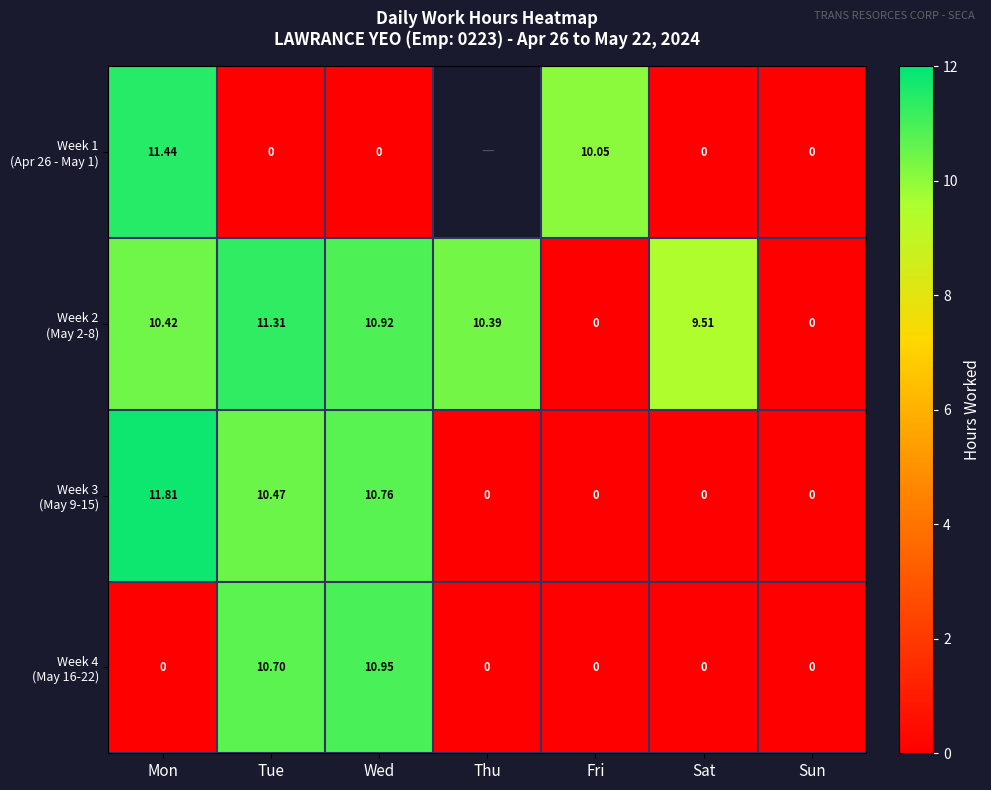

Where is Week 2 (May 2-8) nearest to the value 5?

Sat